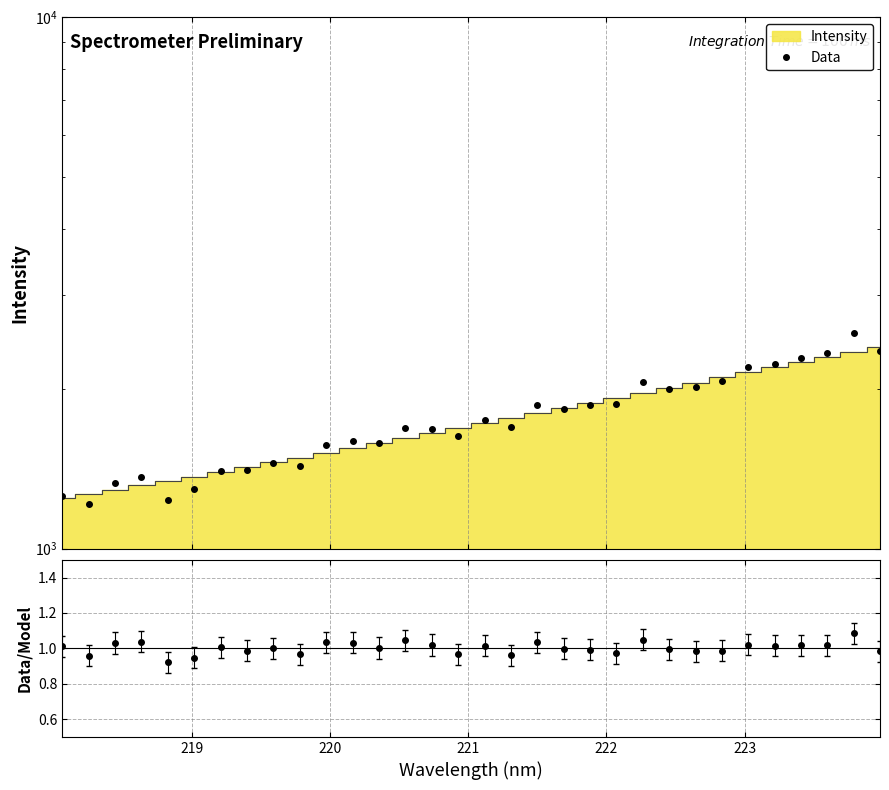

What is the difference between the maximum and second lowest values in the Data series?

1311.5